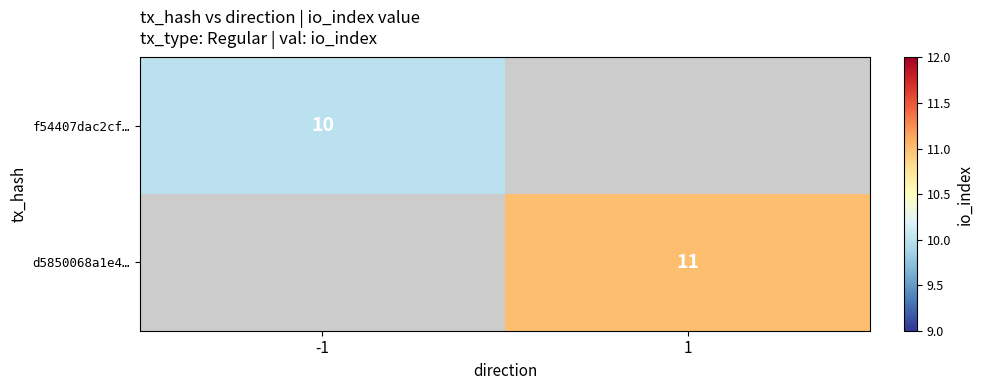

How many series are shown in this chart?

2